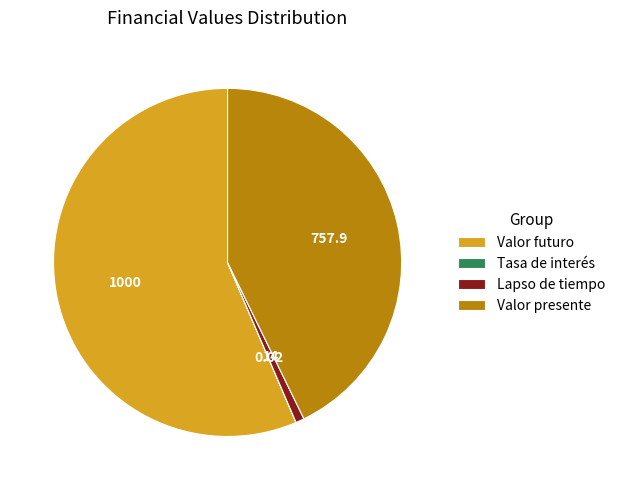

What is the ratio of the value at Valor presente to the value at Valor futuro?

0.8